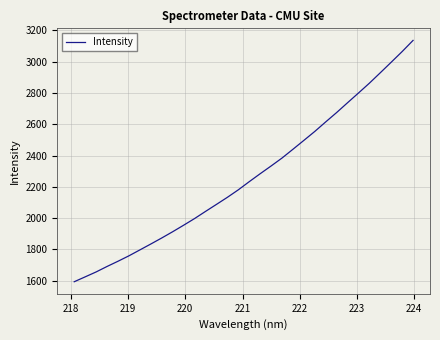

What is the maximum value shown in the chart?

3135.8